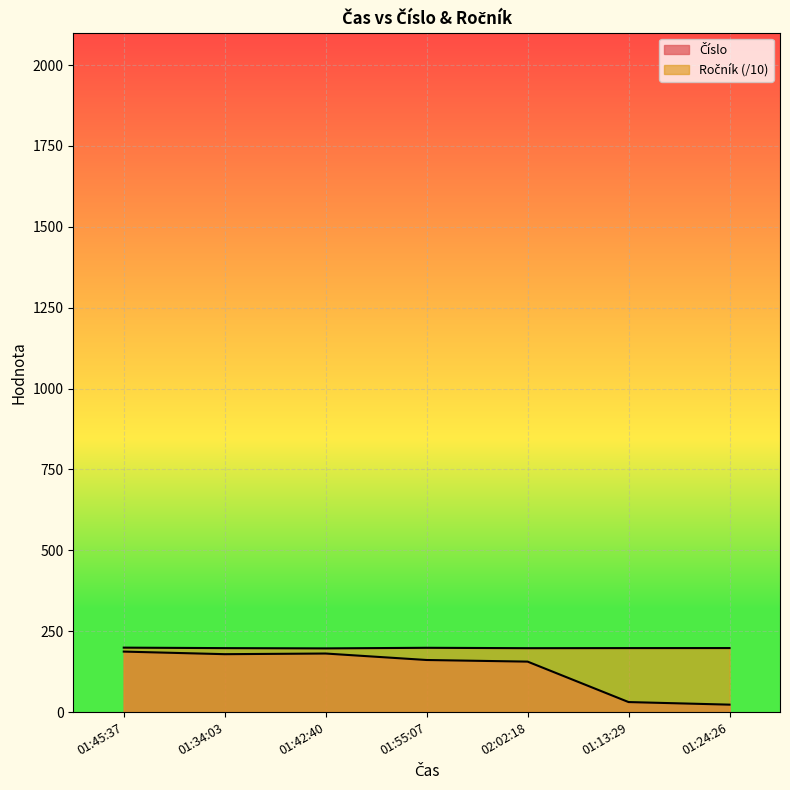

True or false: Ročník and Číslo intersect in this chart.

False